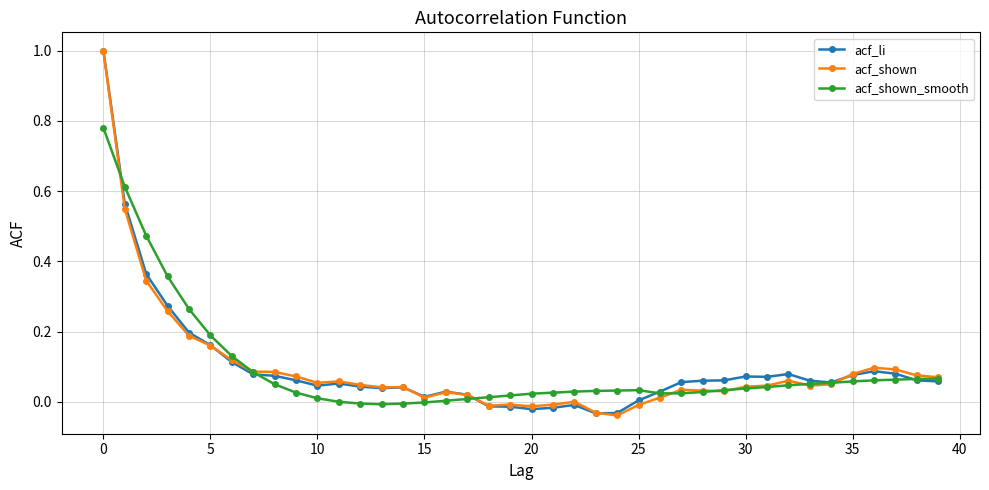

How many series are shown in this chart?

3